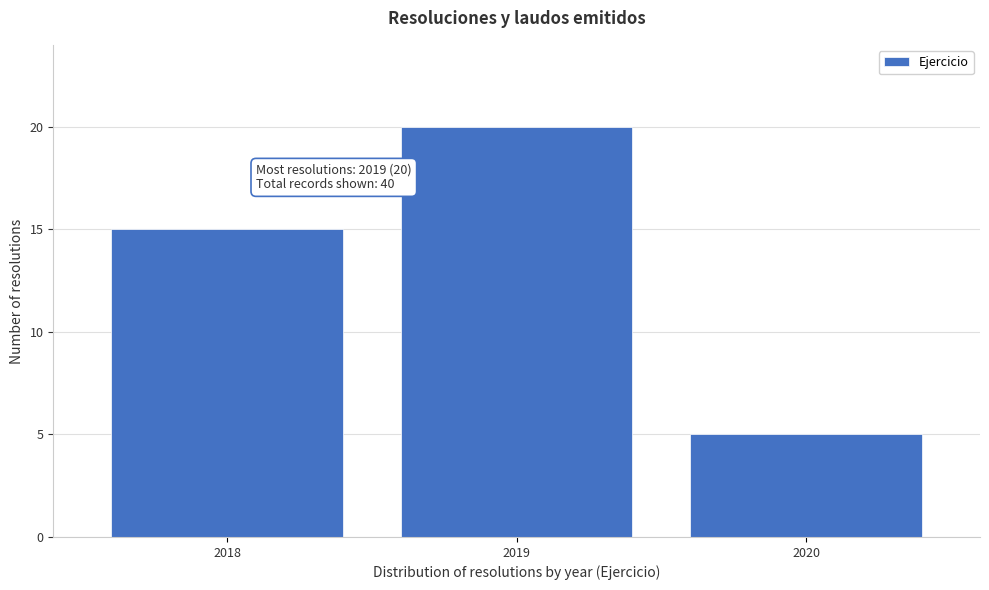

Reading left to right, what are all the values shown in this chart?

2018=15	2019=20	2020=5